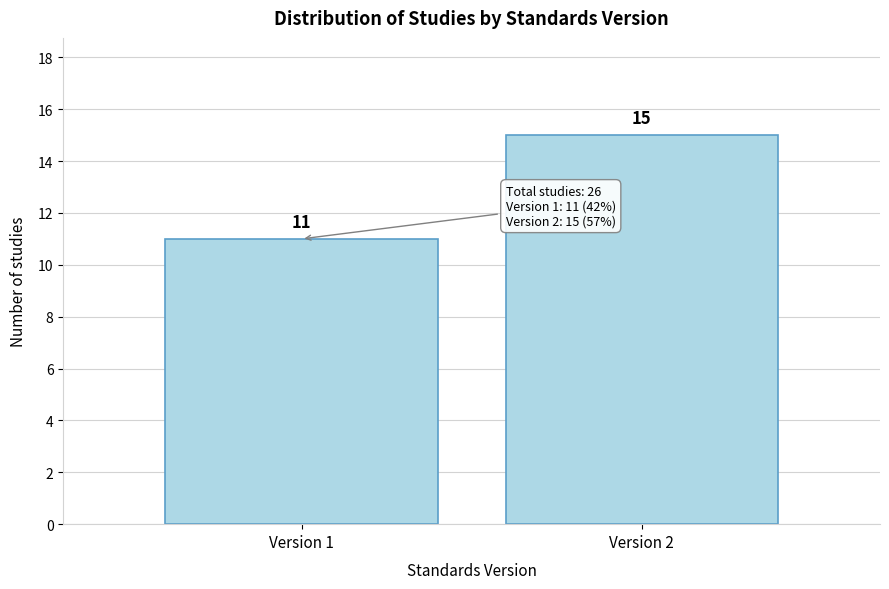

Reading left to right, list all the values displayed in this chart.

Version 1=11	Version 2=15